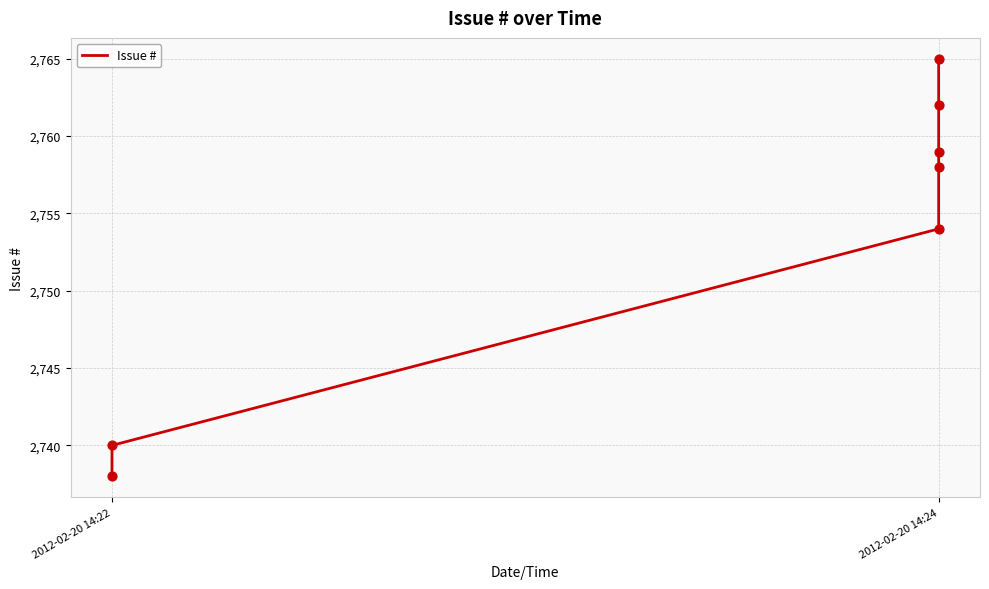

Approximately how many times larger is the value at 2012-02-20 14:24 compared to 2012-02-20 14:24?

1.0